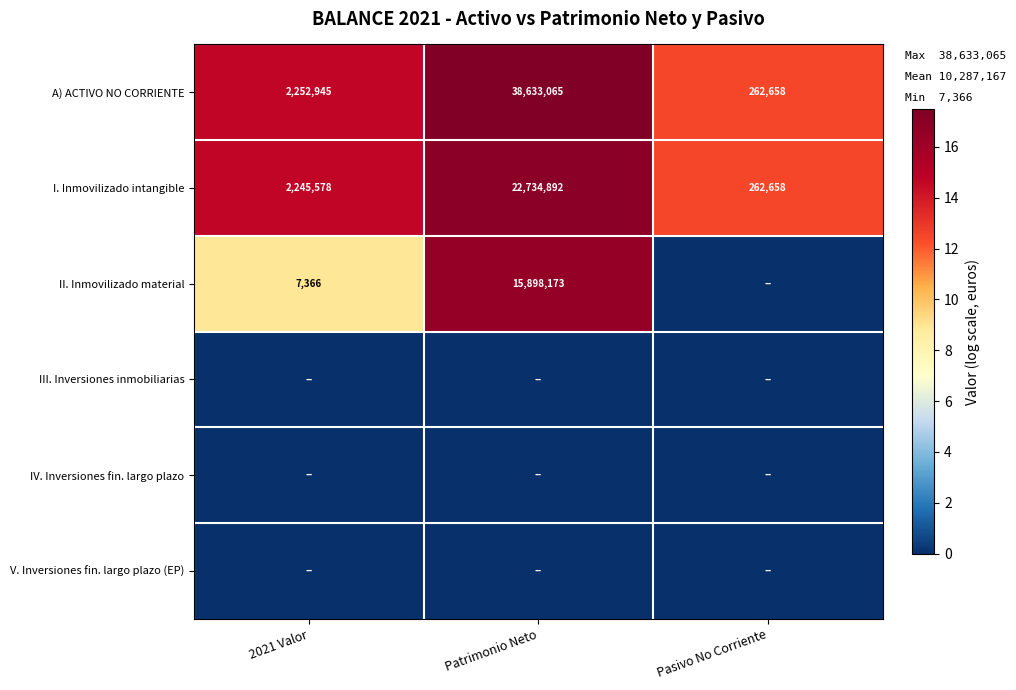

At which label is A) ACTIVO NO CORRIENTE closest to 19447861?

2021 Valor